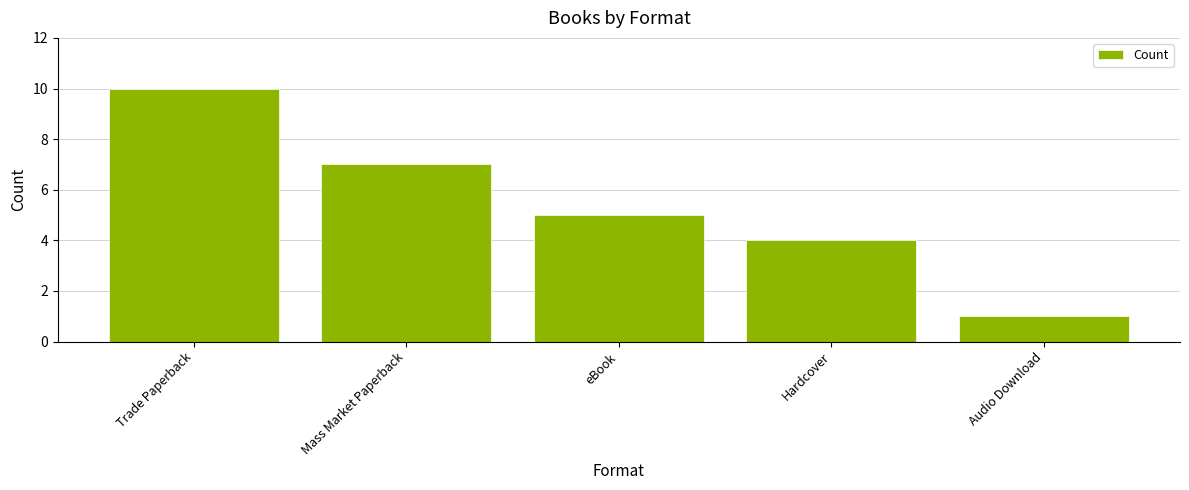

How many bars are there in total?

5